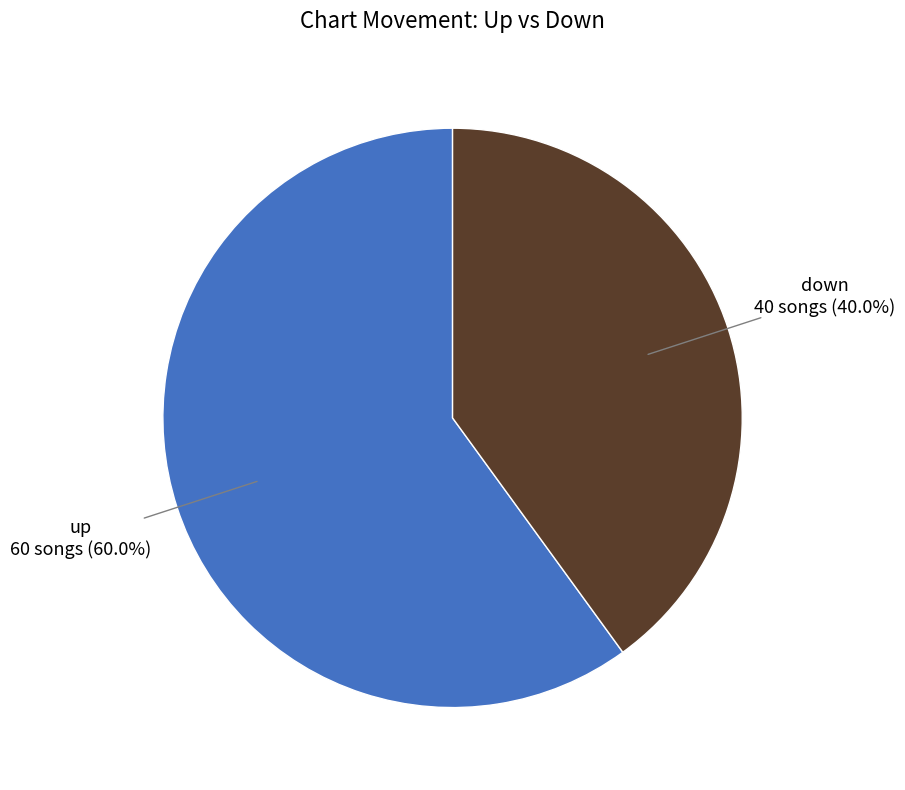

Is there any slice that represents more than half of the pie?

Yes